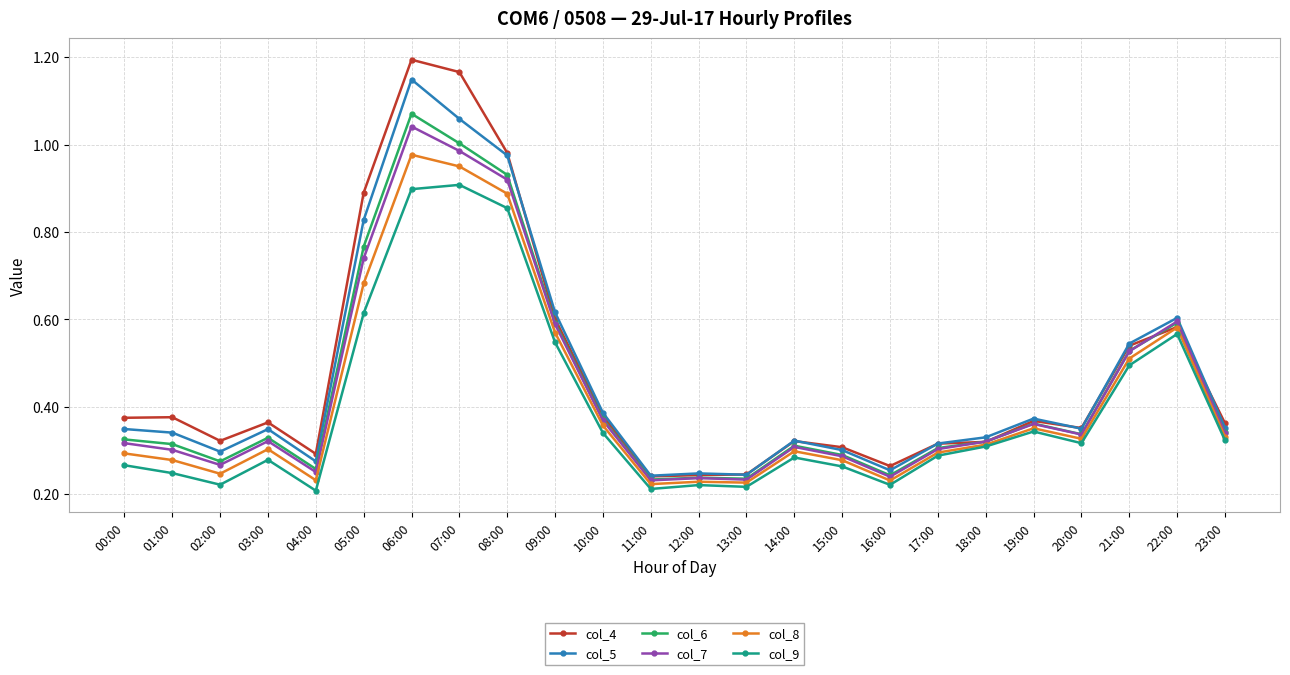

Which series has the widest spread of values?

col_4